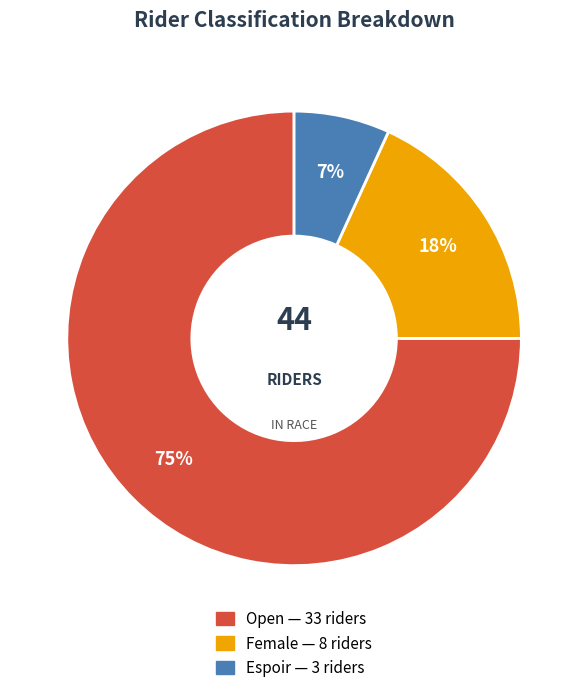

The Espoir slice represents 7% of the pie. True or false?

True